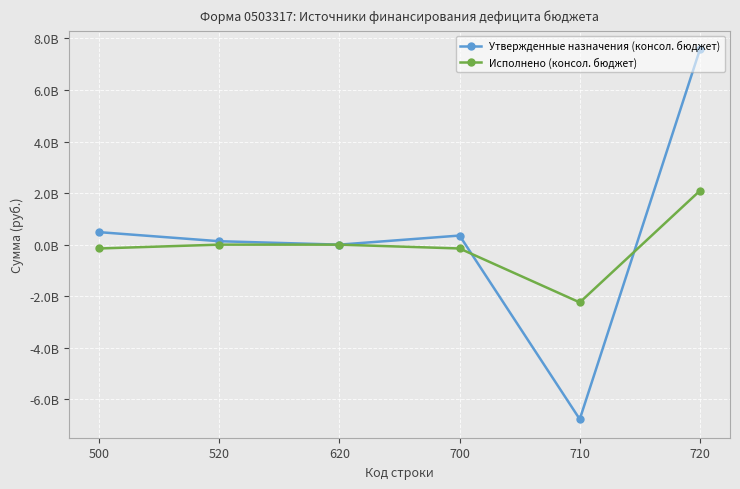

At which label does Утвержденные назначения (консол. бюджет) first exceed 352699697?

500